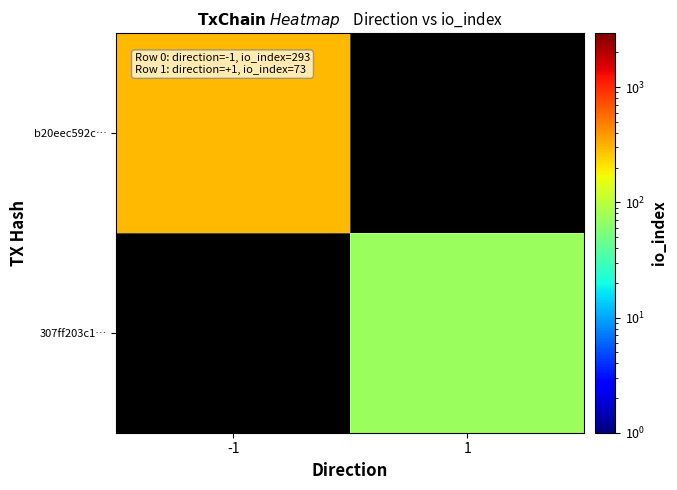

At how many categories does at least one series exceed 259?

1